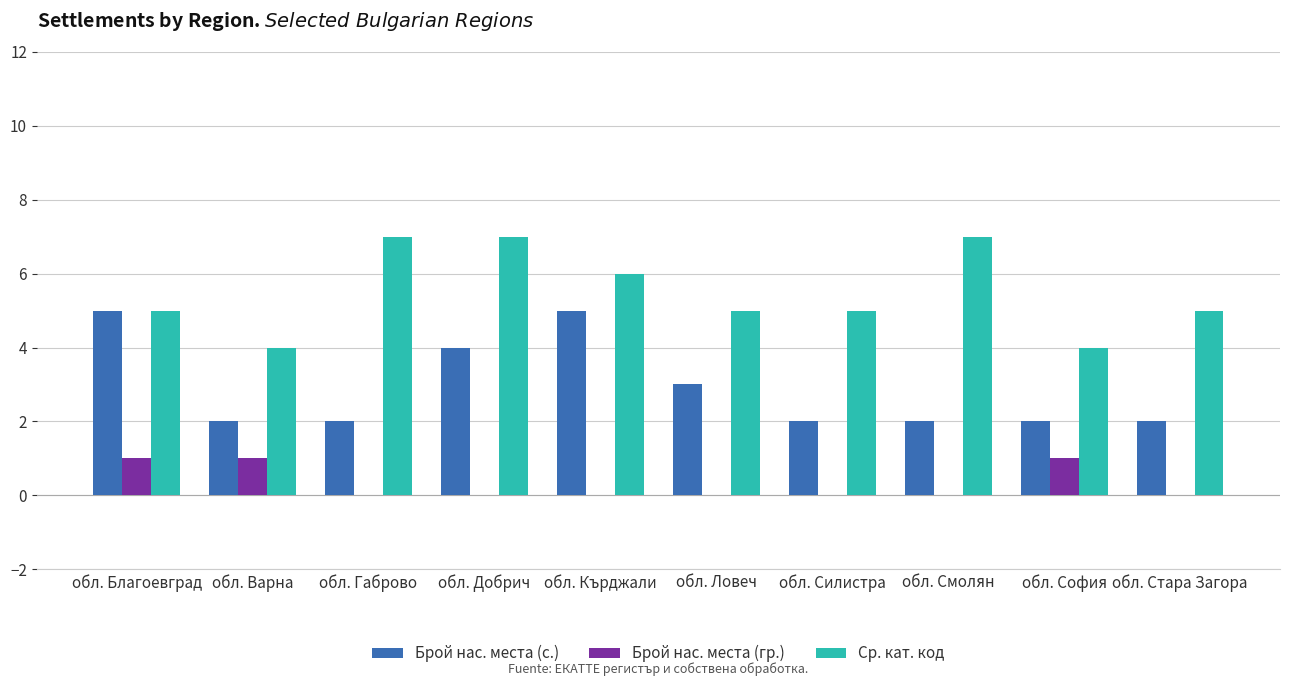

What is the sum of all Брой нас. места (гр.) values?

3